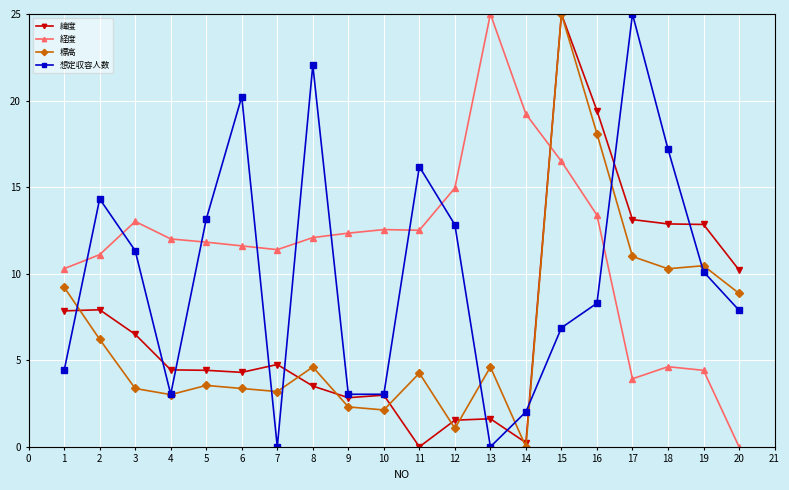

Does the chart have visible grid lines?

Yes